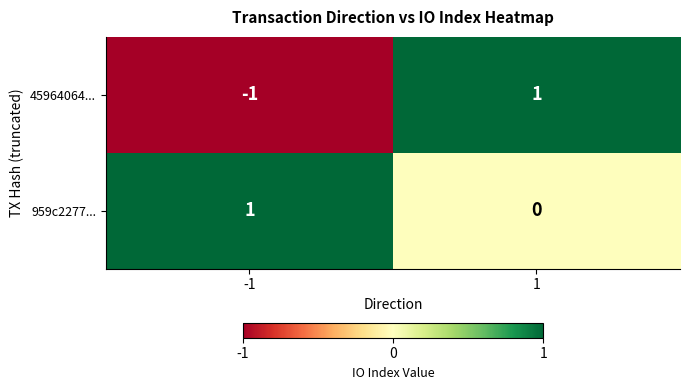

Which series changed the most between -1 and 1?

45964064...